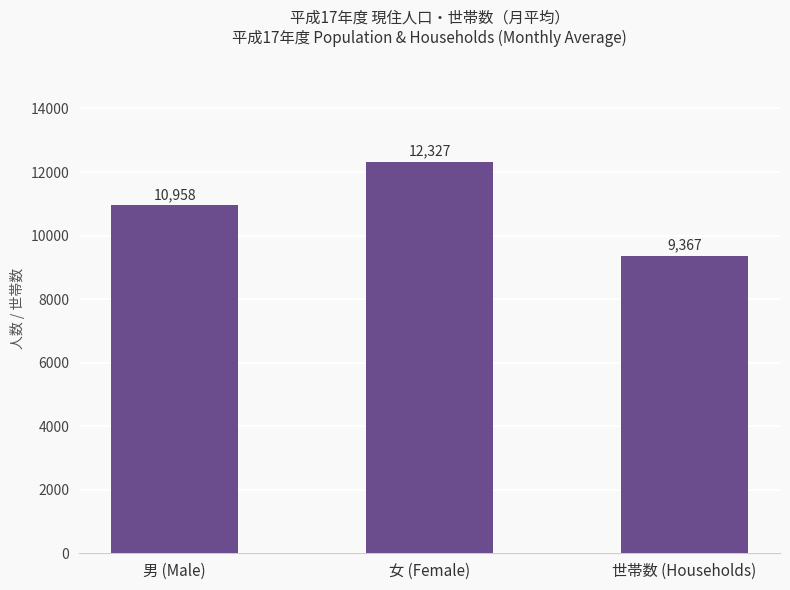

What position from the left is 男 (Male)?

1